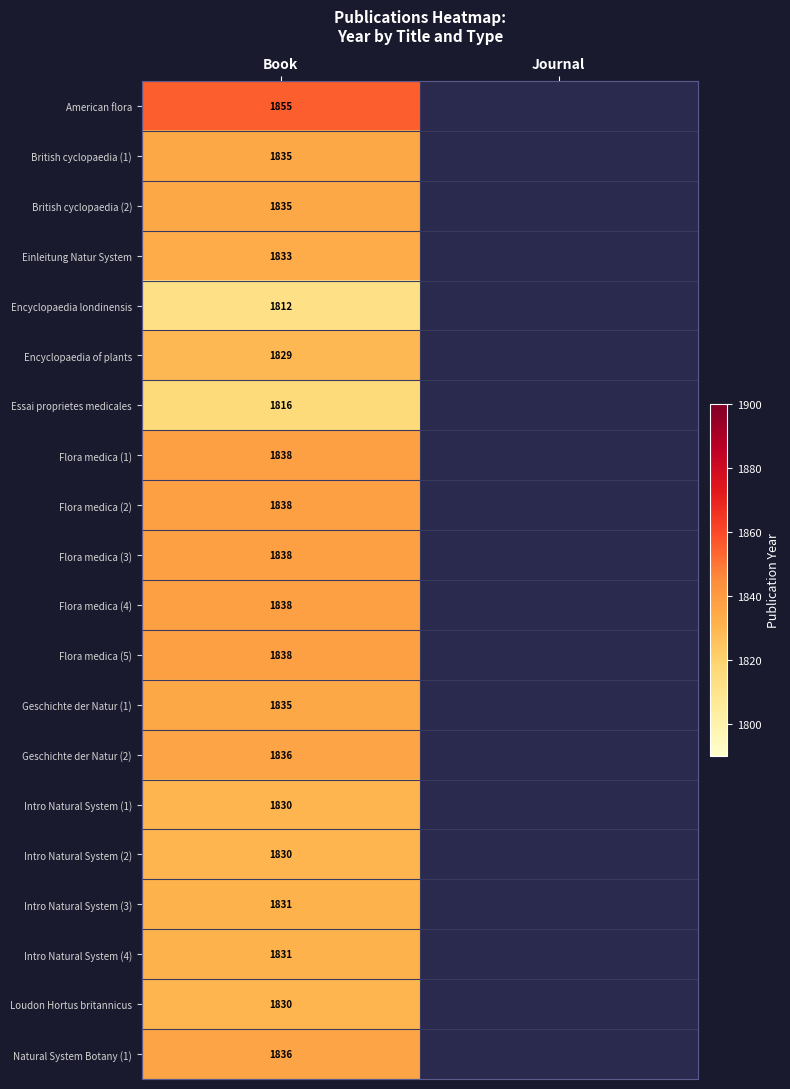

Is it true that Natural System Botany (1) equals 1836 at Book?

True